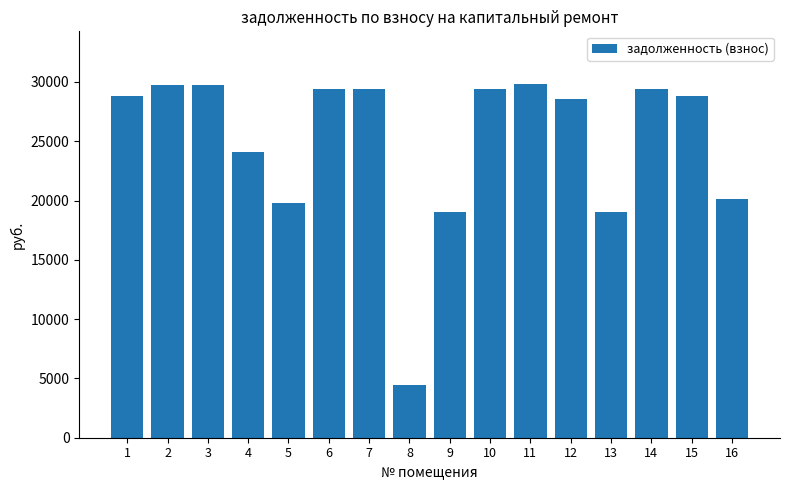

What is the minimum value shown in the chart?

4458.8